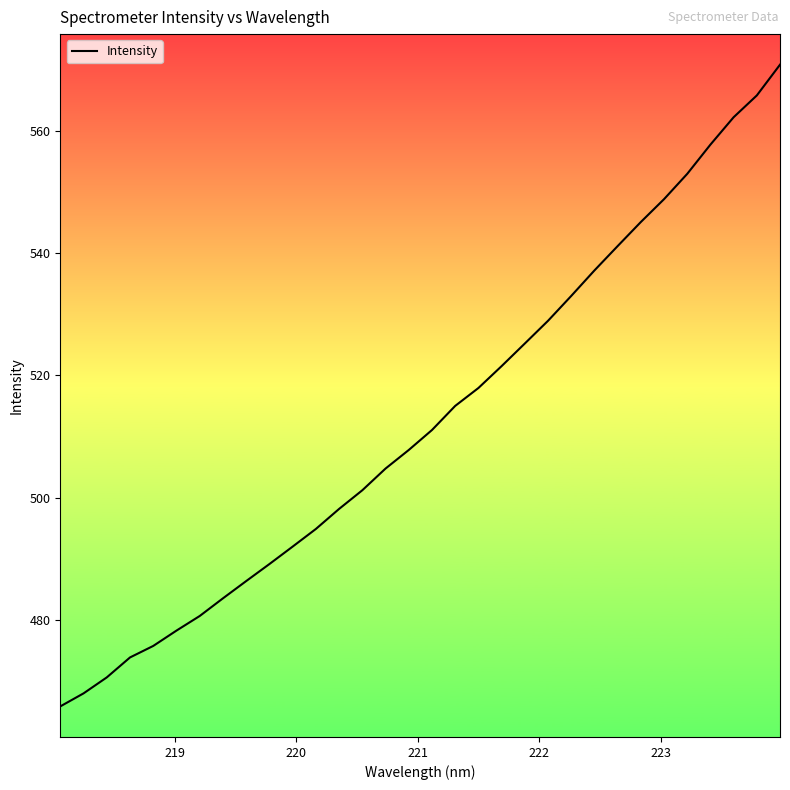

What is the smallest value displayed?

465.8